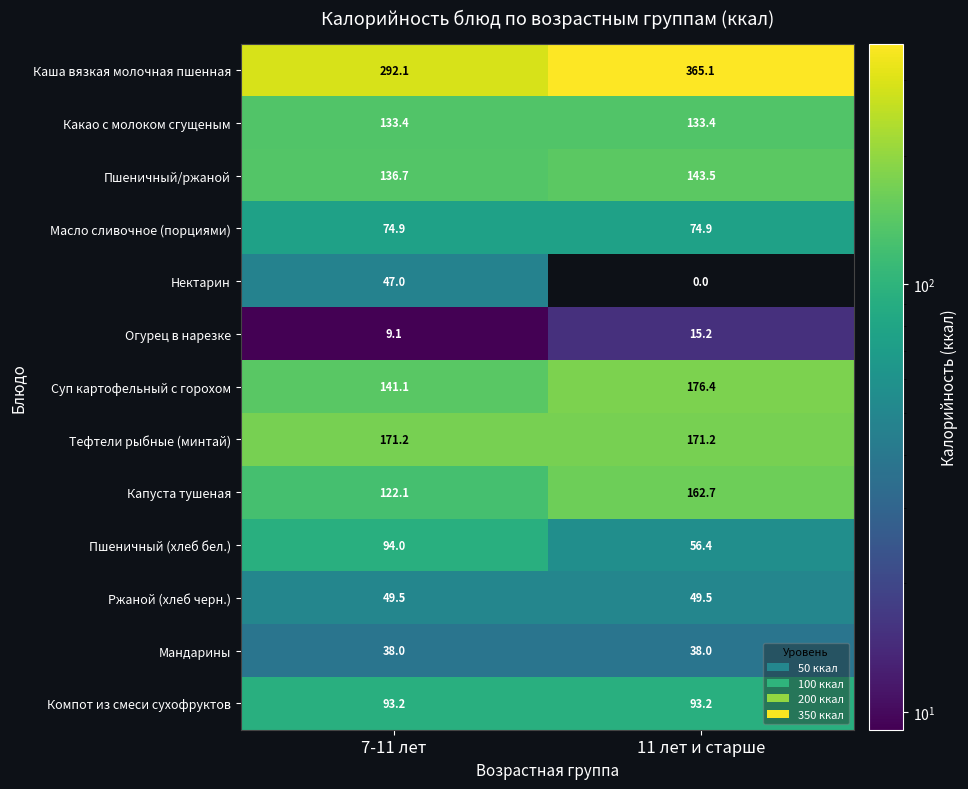

Which label corresponds to the largest value in the chart?

11 лет и старше